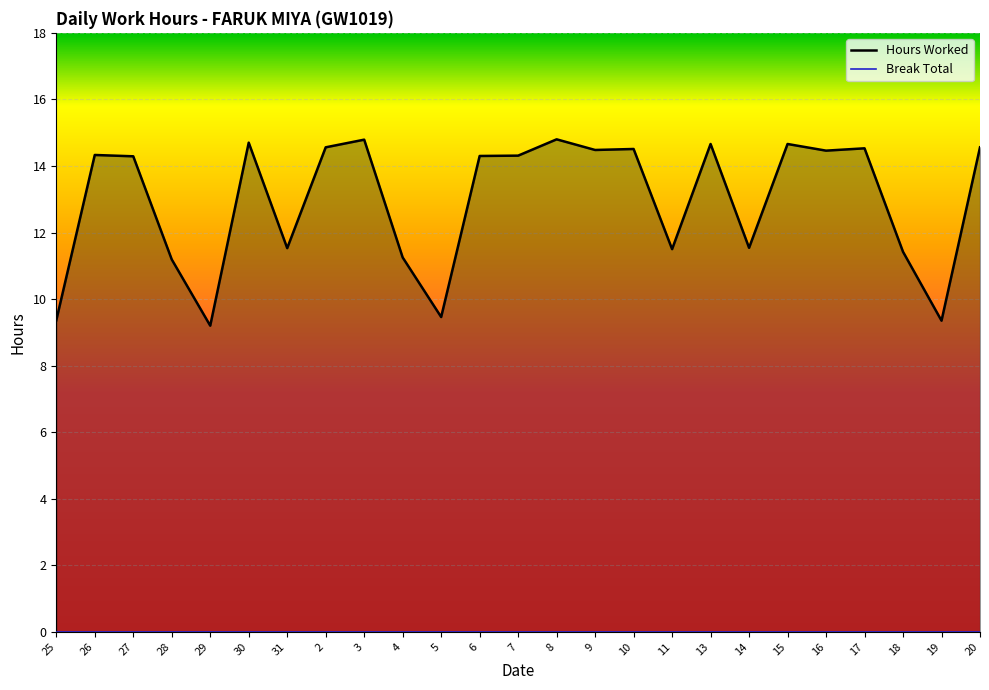

Between 26 and 7, which is larger?

26